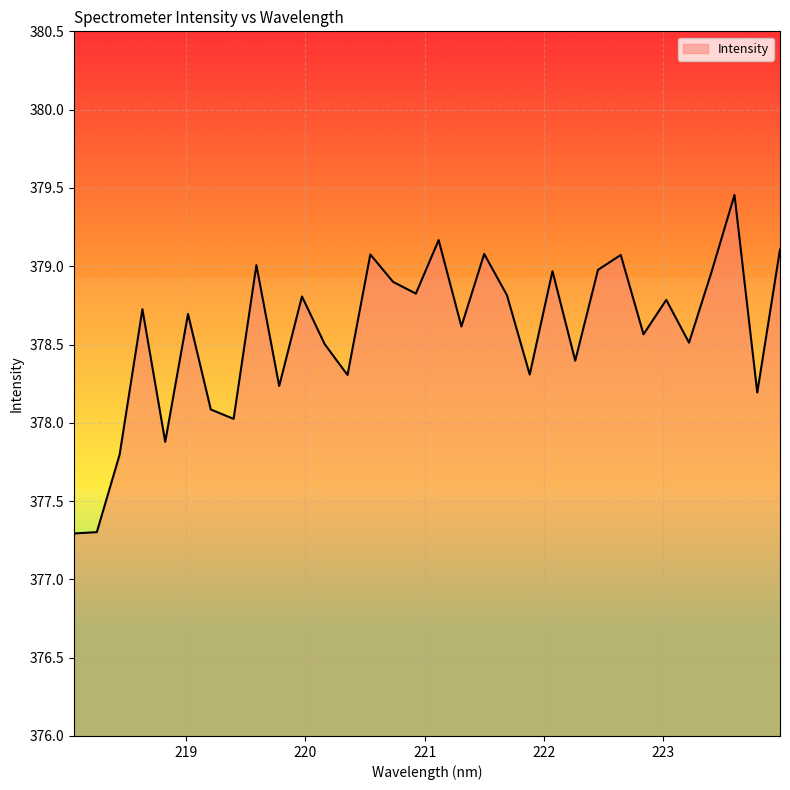

What is the difference between the second highest and minimum values?

1.9